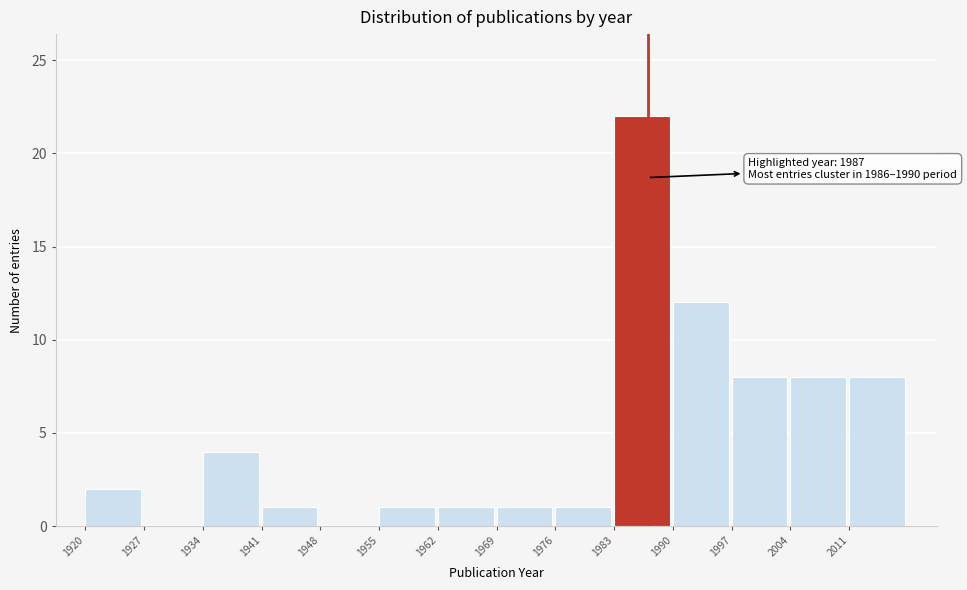

Over which range of the x-axis is the bar tallest?

1983 to 1990